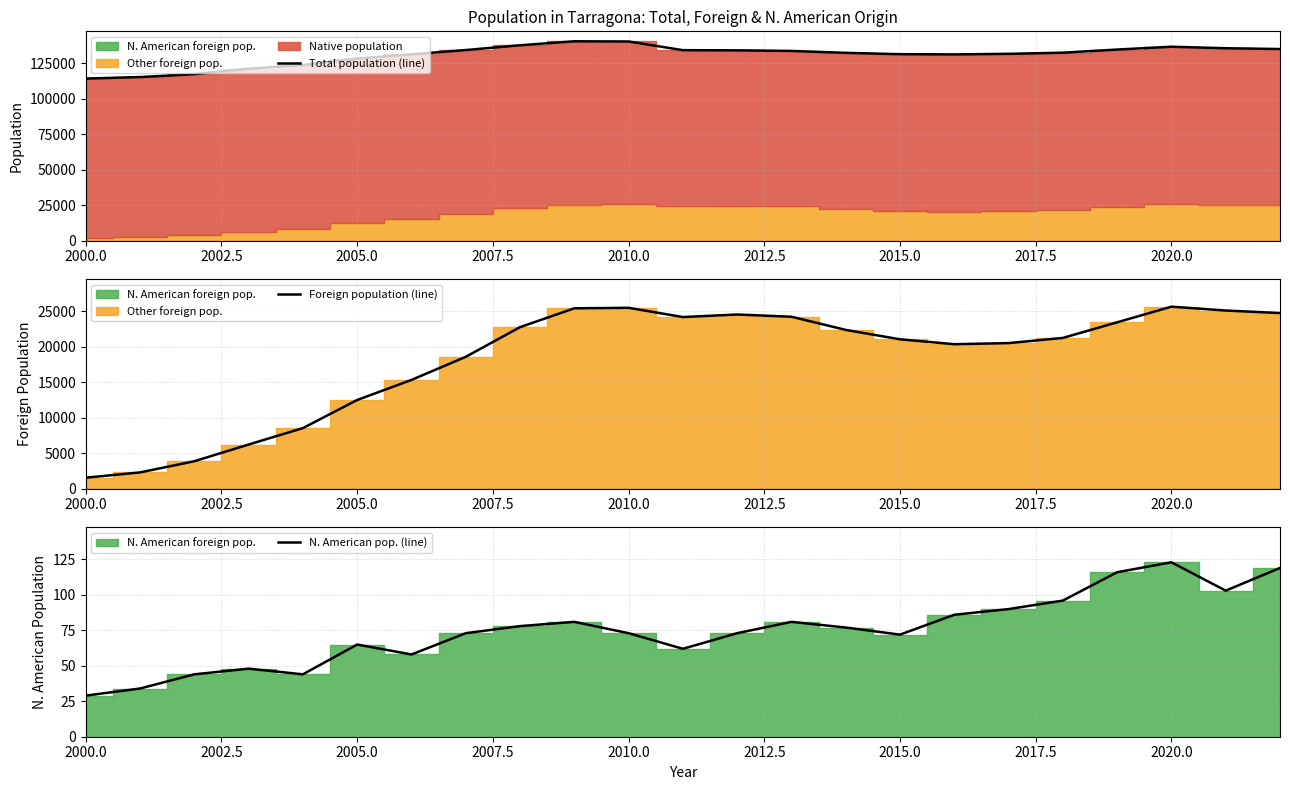

Rank the series by their maximum value, from highest to lowest.

Total population (line), Foreign population (line), N. American pop. (line)